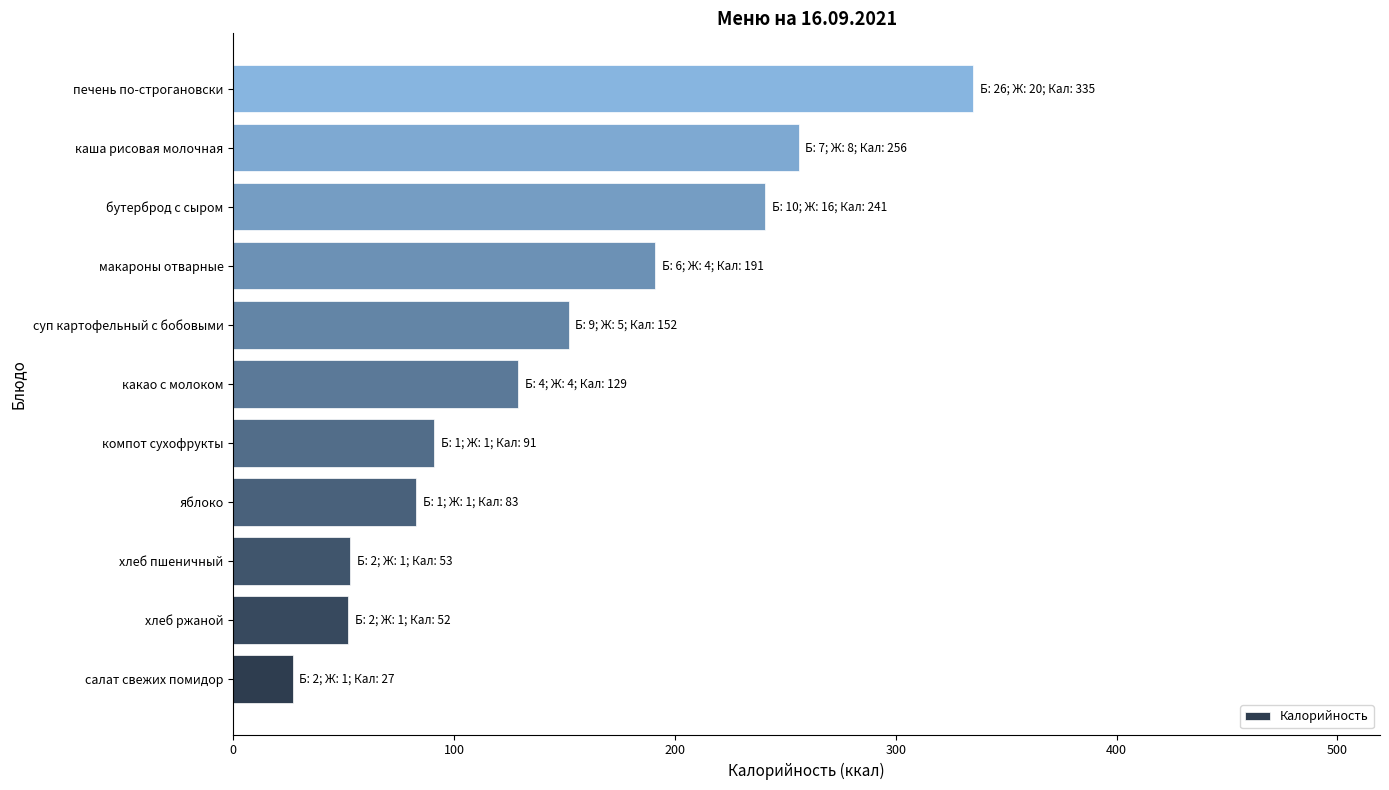

Is it true that the value at хлеб ржаной is 68?

False